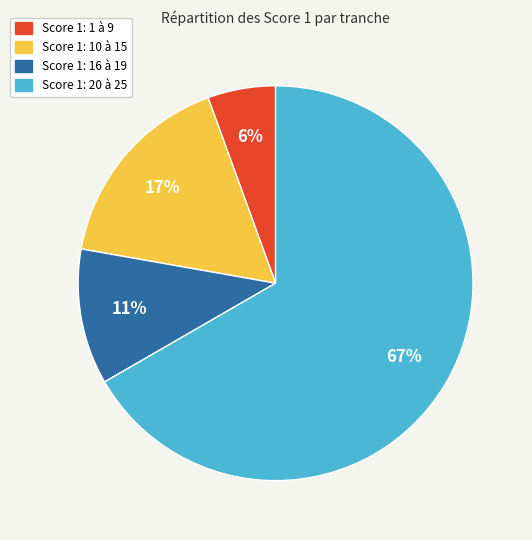

True or false: Score 1: 10 à 15 accounts for 17% of the total.

True